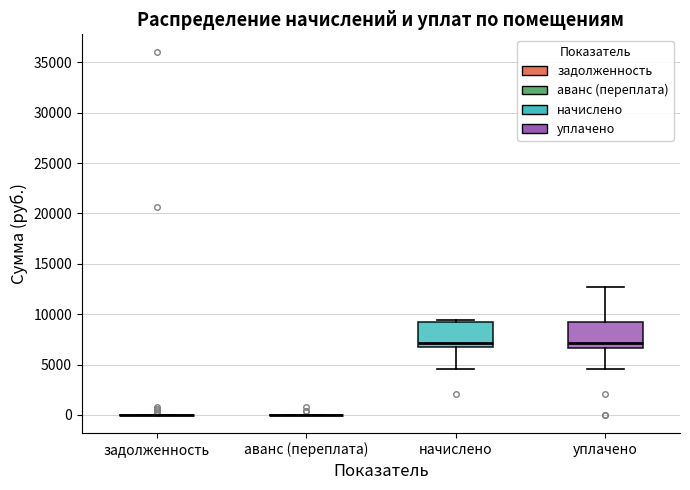

Reading left to right, transcribe this box plot: for each box, give where its median line is, the range the box spans, and where its two whiskers end, as read against the y-axis. The values are not printed on the chart, so give them approximately, as read against the axis.

задолженность: box collapsed to a line at 0, whiskers 0 to 0
аванс (переплата): box collapsed to a line at 0, whiskers 0 to 0
начислено: median 7000, box 6500 to 9500, whiskers 4500 to 9500
уплачено: median 7000, box 6500 to 9500, whiskers 4500 to 12500